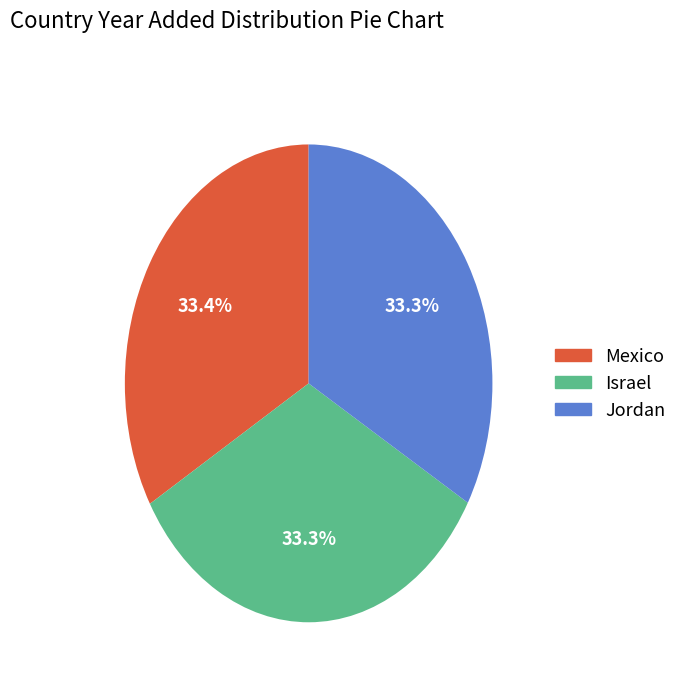

Does Mexico account for over 50% of the chart?

No